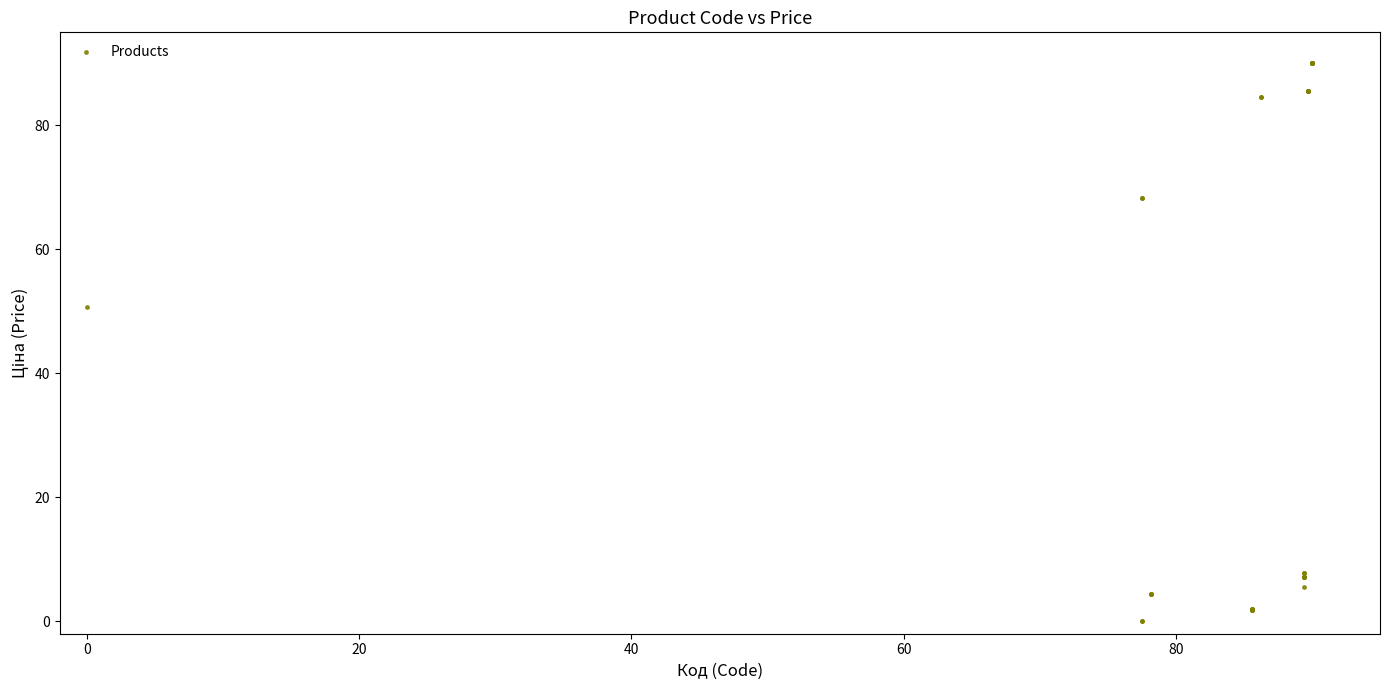

What Y value in the scatter plot is closest to 45?

50.7